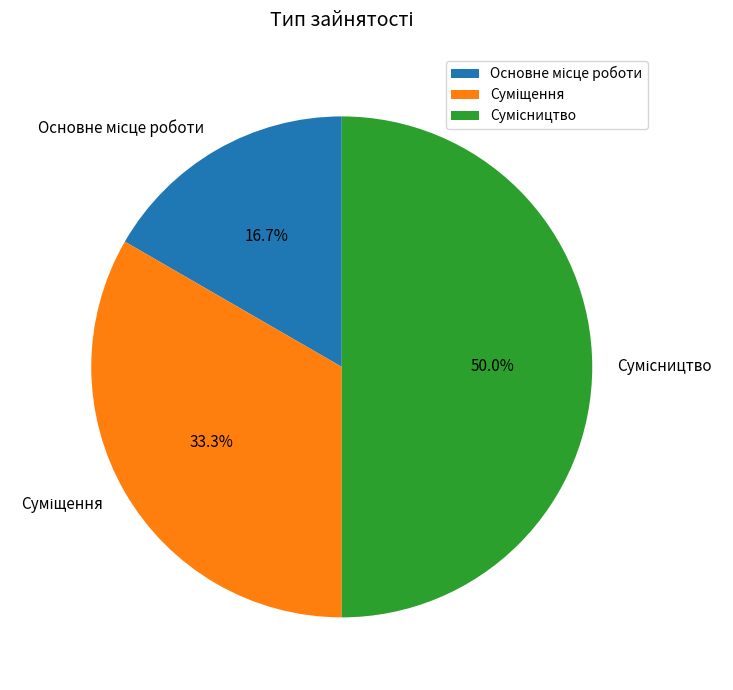

To the nearest percent, what is the difference between the Основне місце роботи and Сумісництво slice percentages?

33%